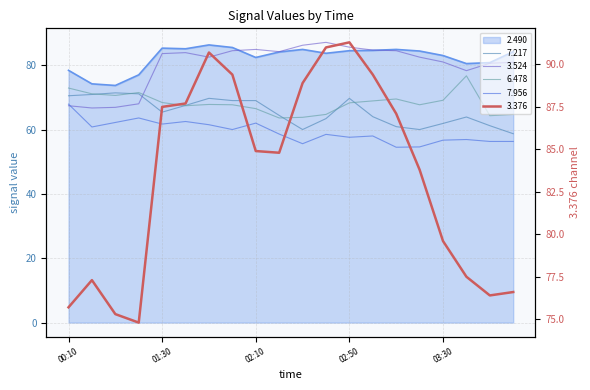

What is the total value across all series at 2012/09/26 03:10?

441.4